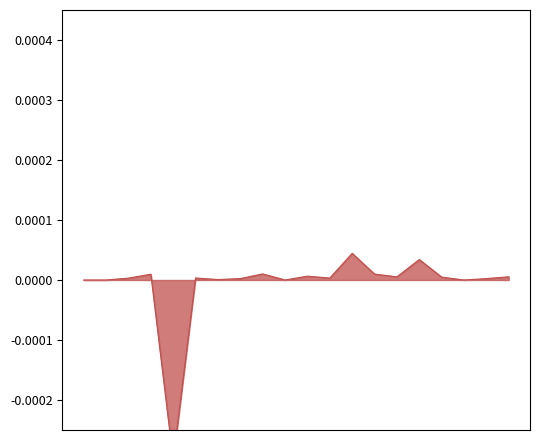

Where is the data nearest to the value 0?

1393/01/03